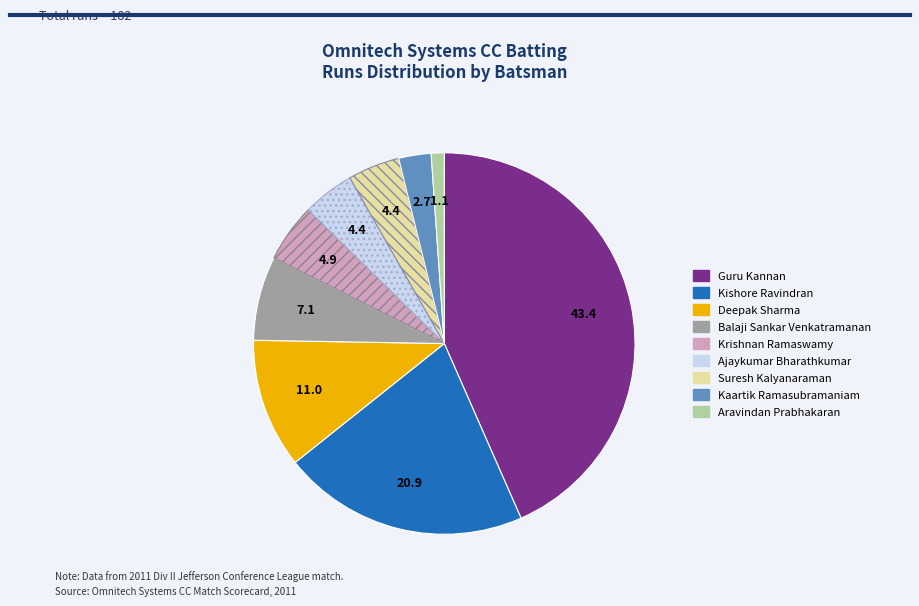

Does any single category account for the majority?

No